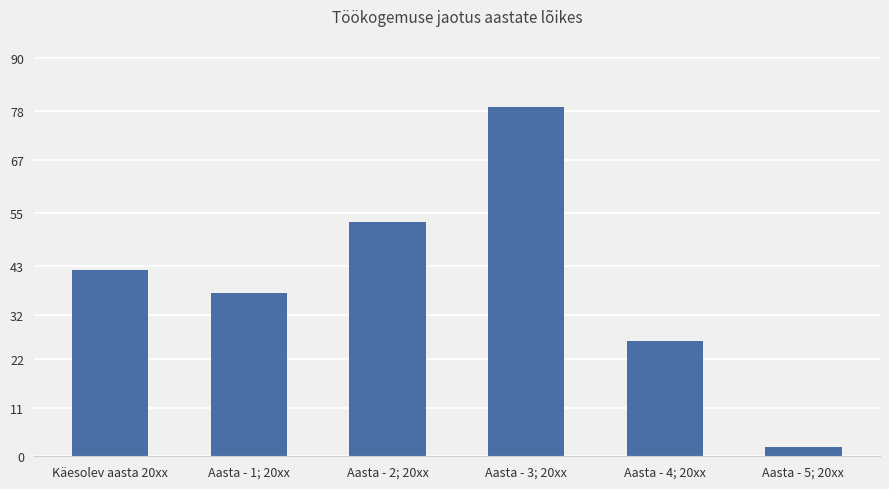

Which has a higher value, Aasta - 2; 20xx or Aasta - 5; 20xx?

Aasta - 2; 20xx